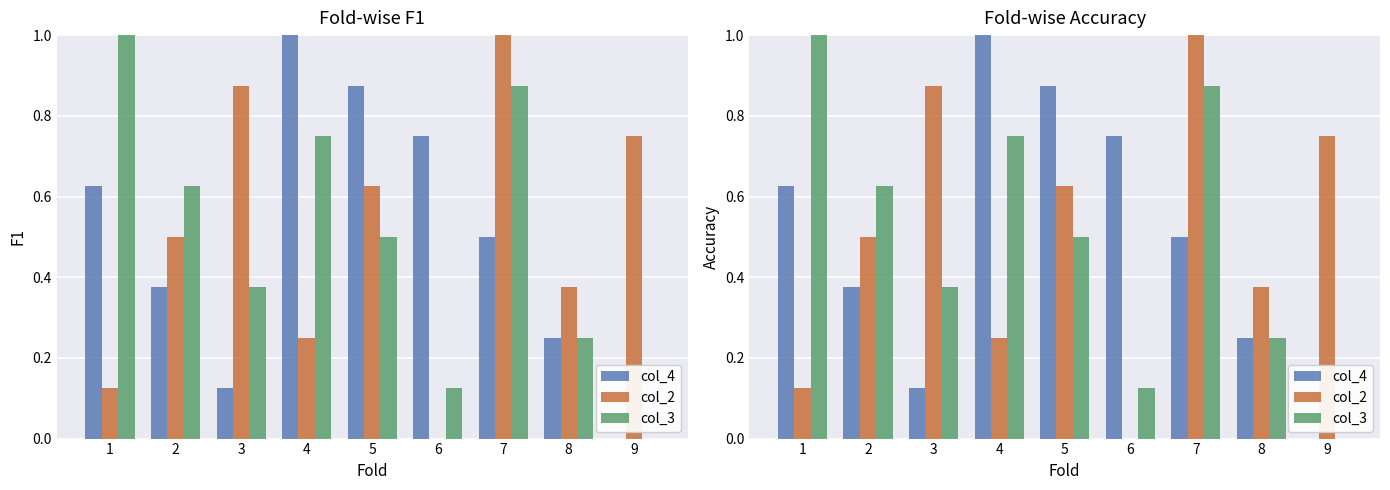

Rank the series at 7 from lowest to highest value.

col_4, col_3, col_2